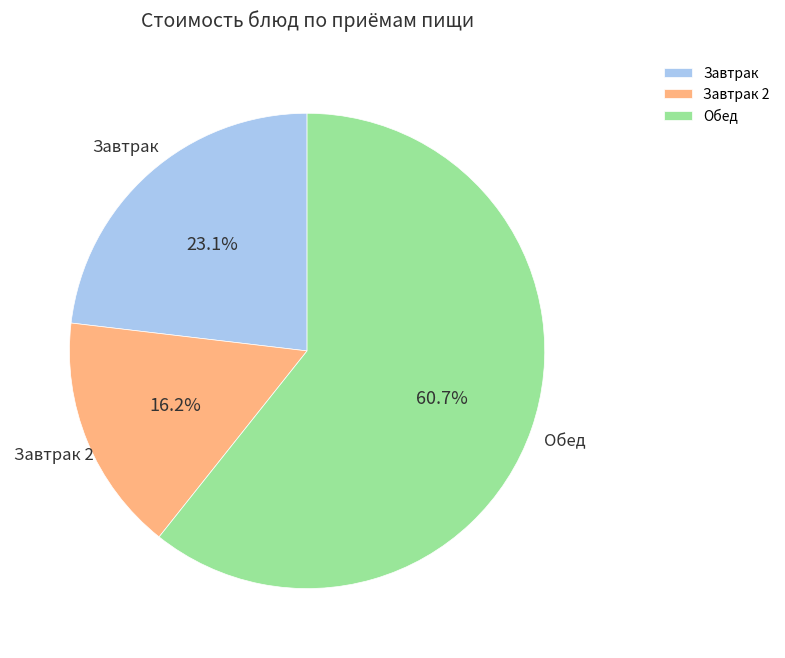

What is the smallest slice in the pie chart?

Завтрак 2